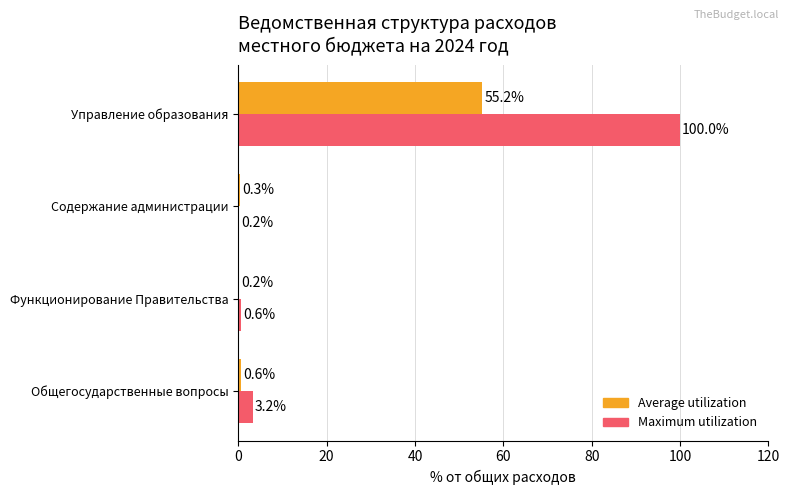

What is the sum of the Maximum utilization values at Функционирование Правительства and Содержание администрации?

0.8